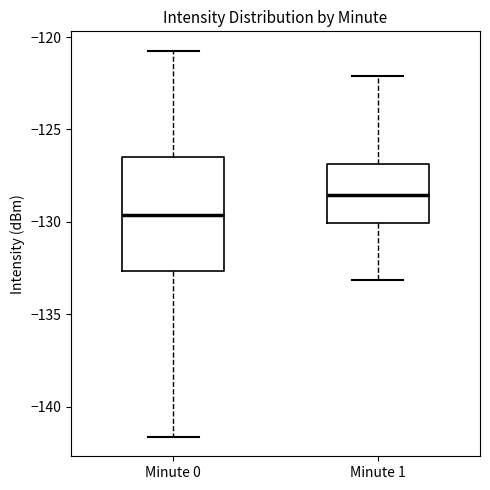

Comparing the boxes themselves (not the whiskers), which one is the tallest?

Minute 0